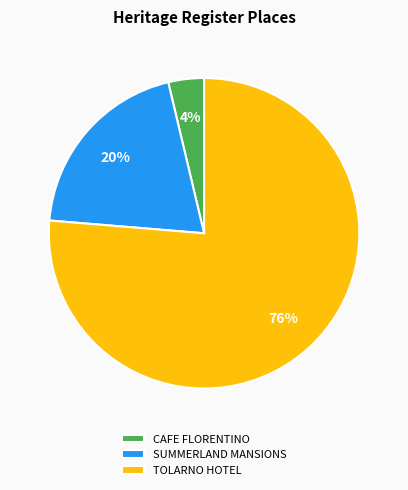

Does TOLARNO HOTEL account for over 50% of the chart?

Yes